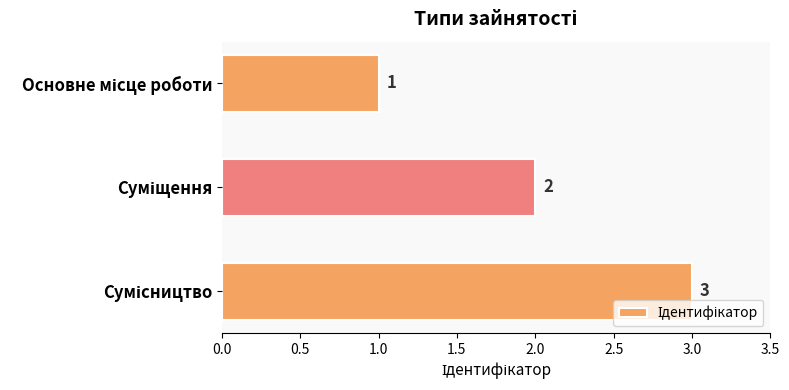

How many bars are there in total?

3